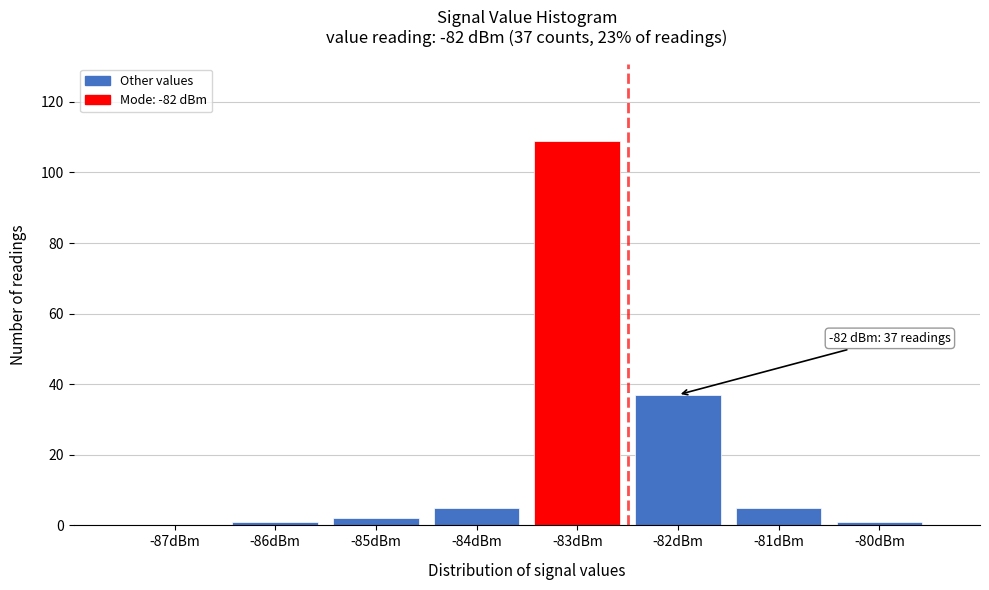

Reading right to left, what are all the values shown in this chart?

-80dBm=1	-81dBm=5	-82dBm=37	-83dBm=109	-84dBm=5	-85dBm=2	-86dBm=1	-87dBm=0